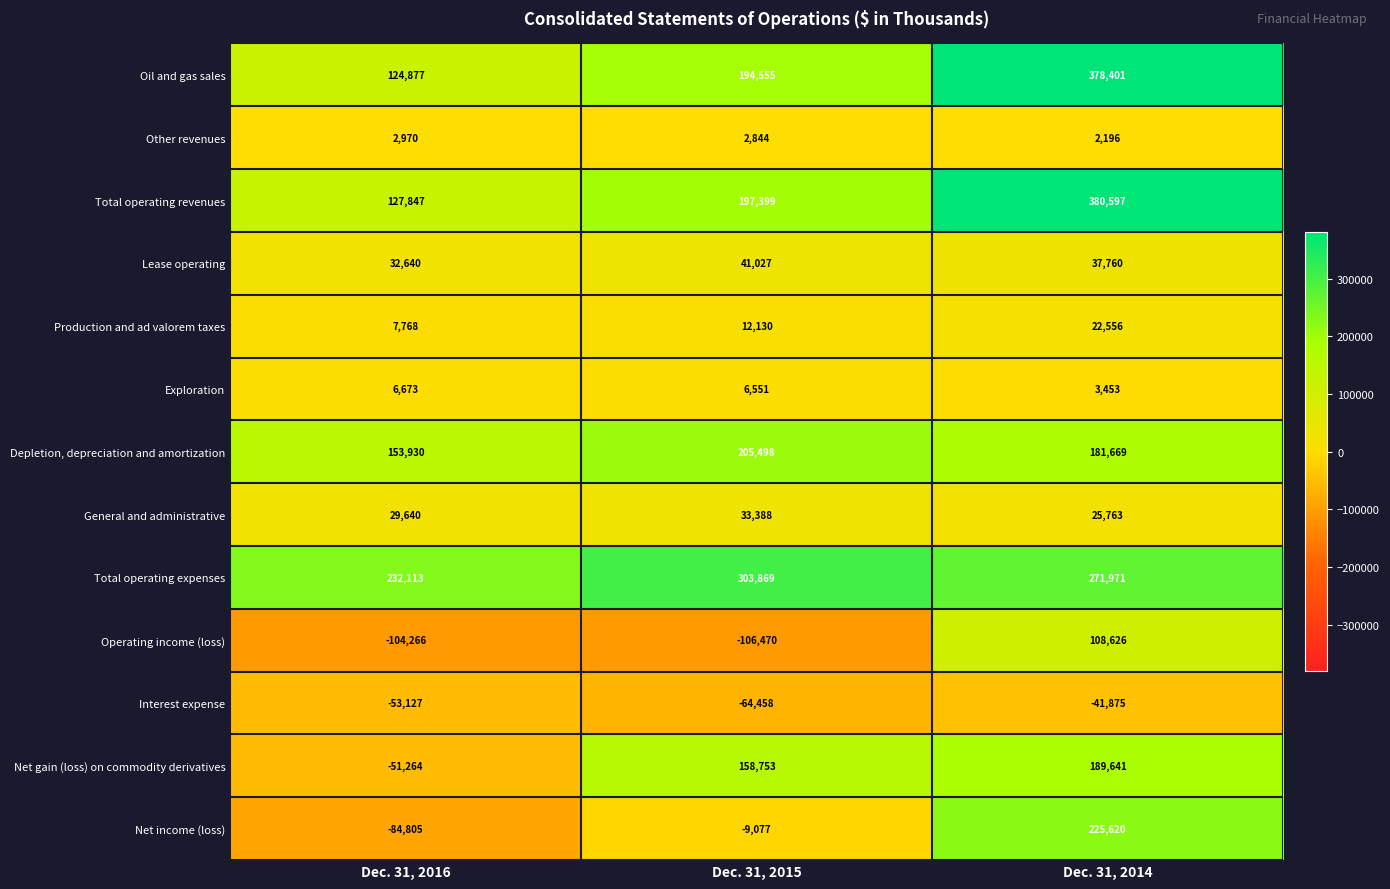

What is the smallest value displayed?

-106470